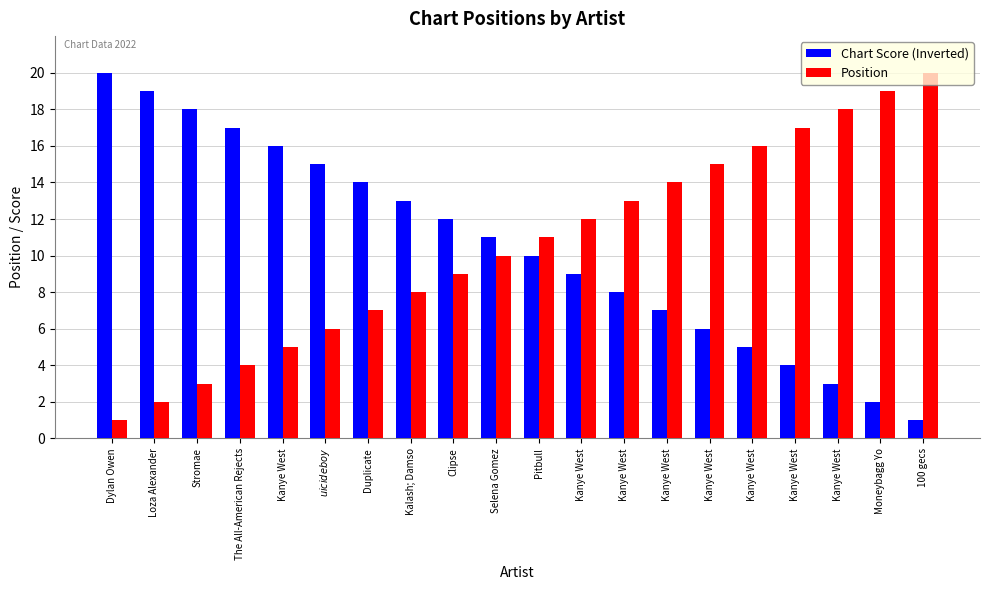

What is the minimum value for Position?

1